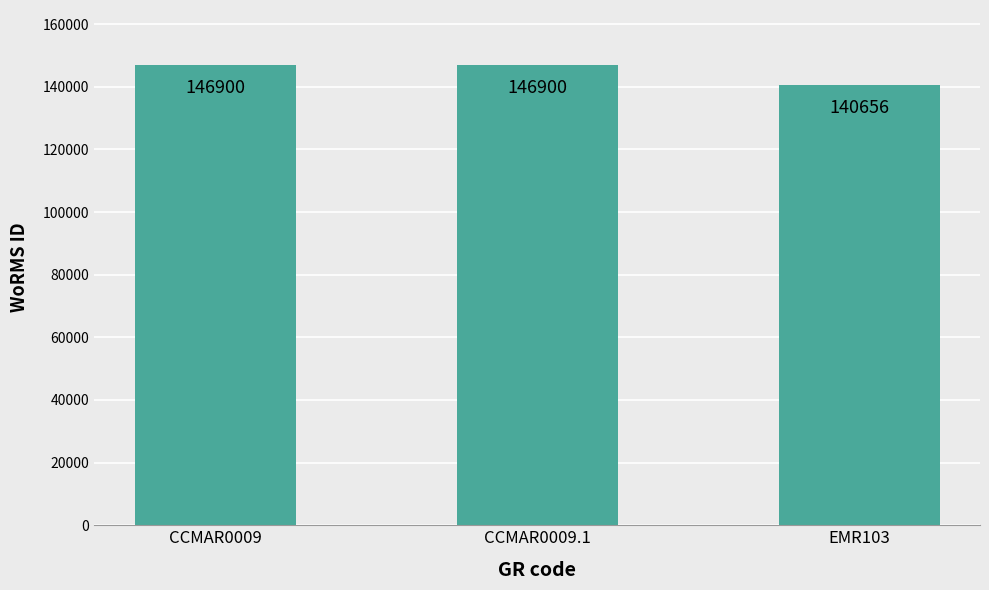

What is the greatest value displayed?

146900